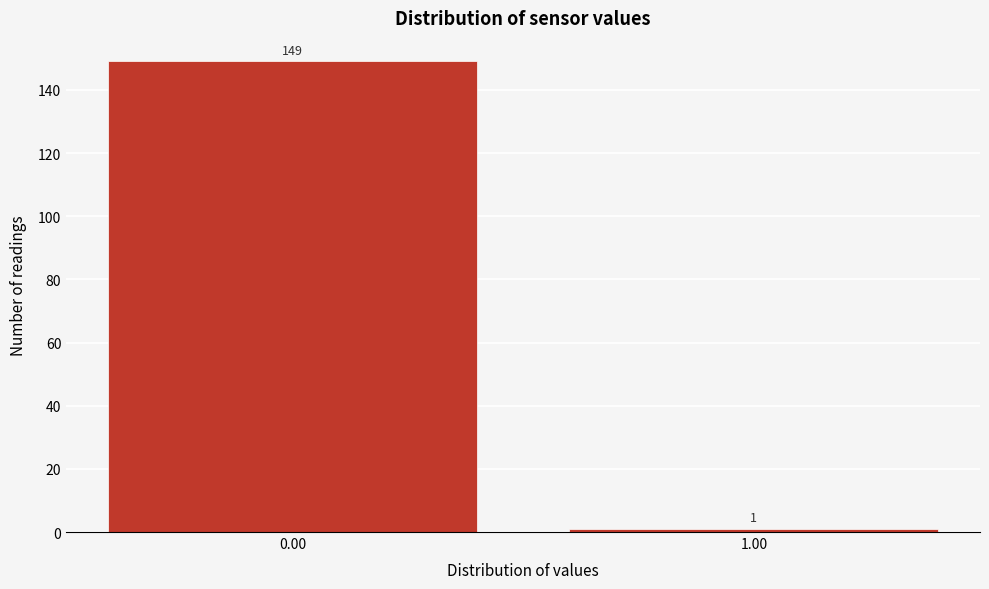

Reading left to right, transcribe all the data shown in this chart.

0.00=149	1.00=1